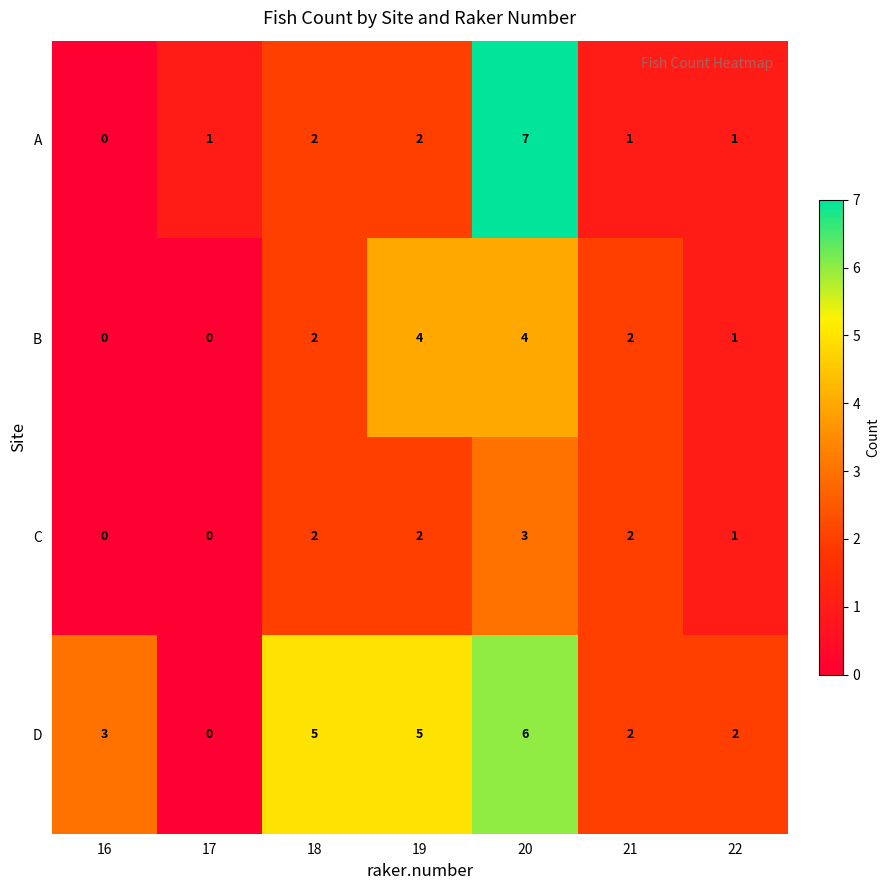

List the series in order of their peak value, highest first.

A, D, B, C